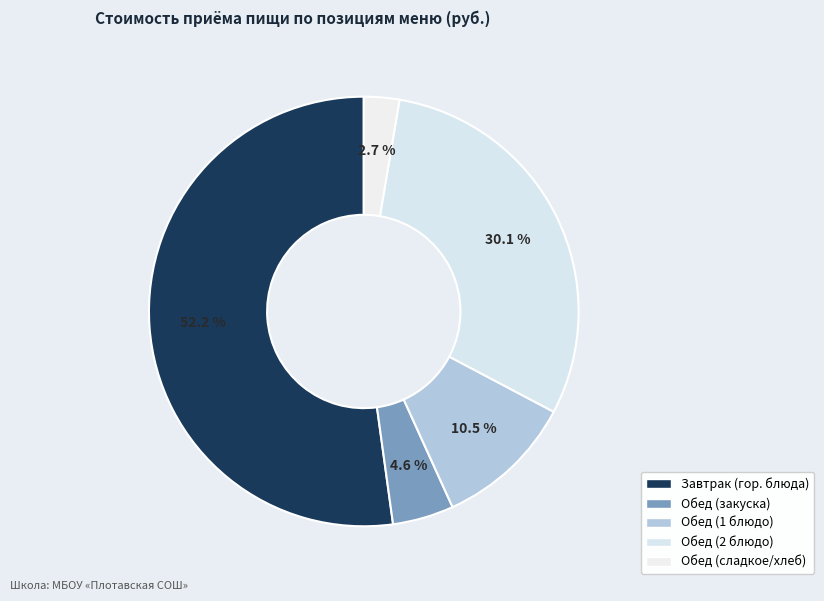

Count the number of slices in the pie.

5